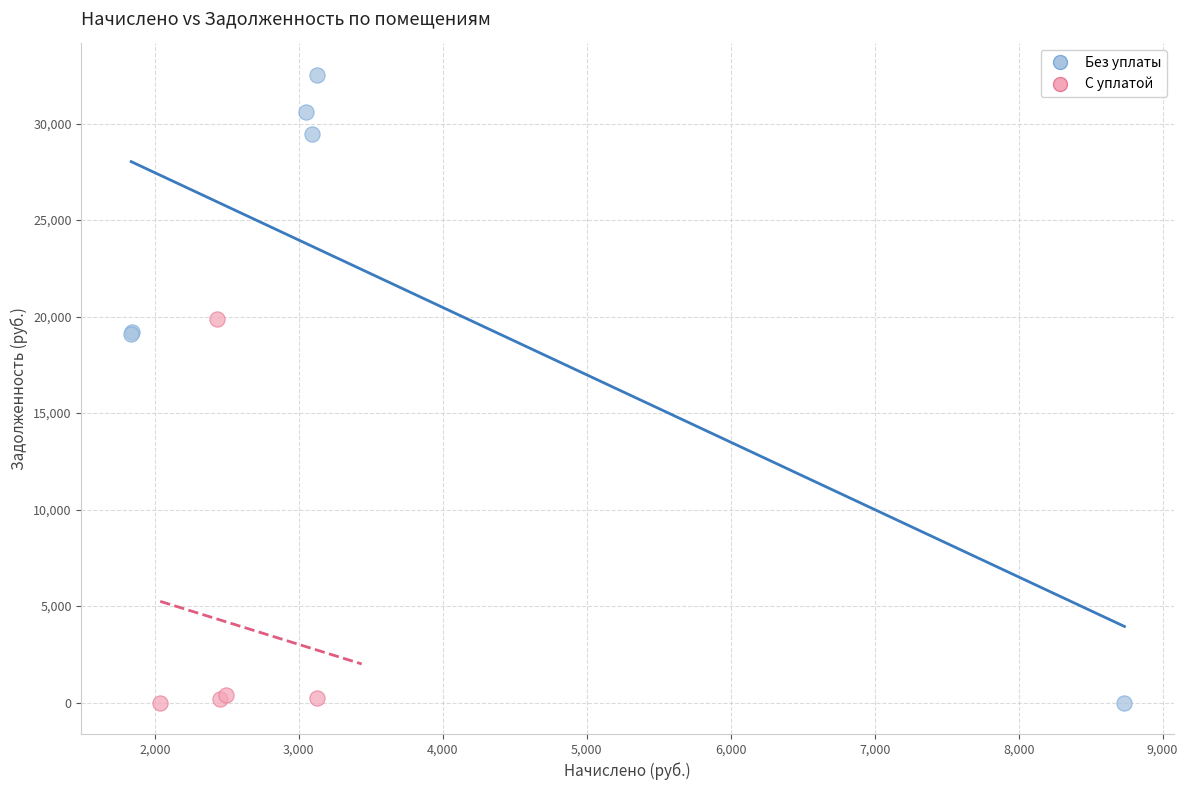

Which series reaches the maximum Y coordinate?

Без уплаты